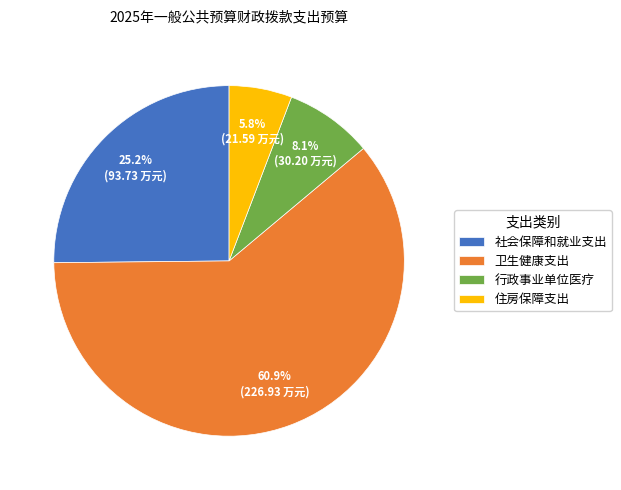

Which category has the smallest portion of the pie?

住房保障支出